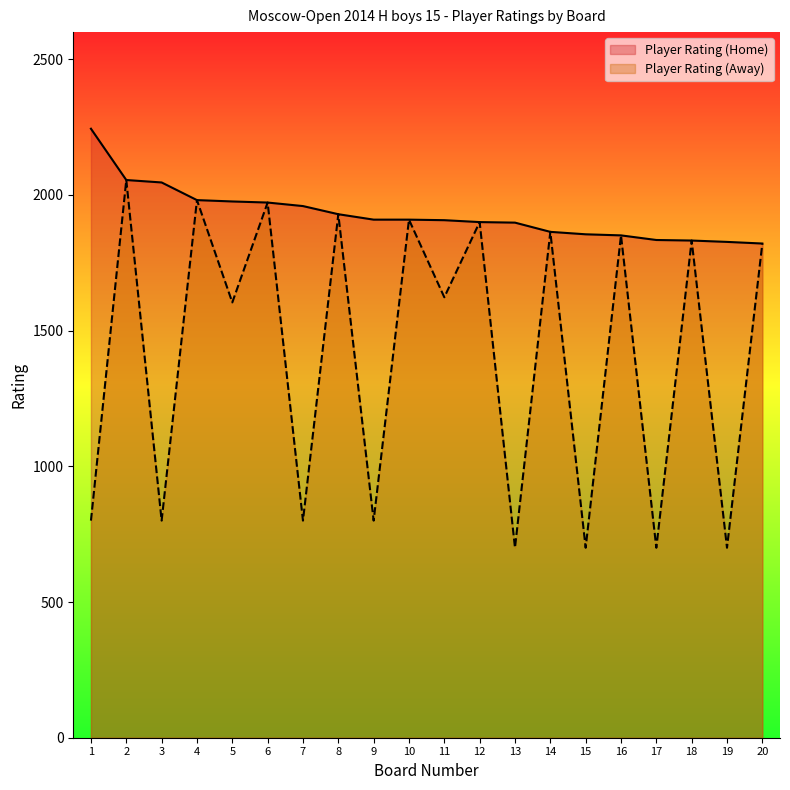

True or false: Player Rating (Away) has a value of 2935 at 2.

False